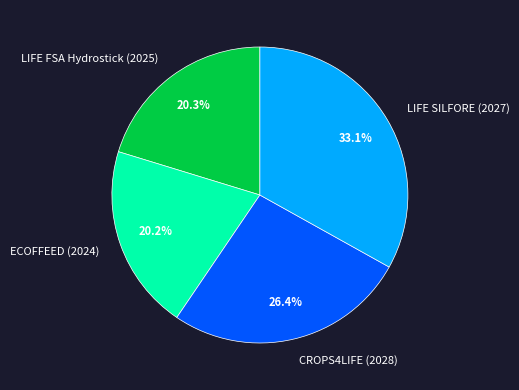

What percentage is NOT represented by CROPS4LIFE (2028)?

73.6%